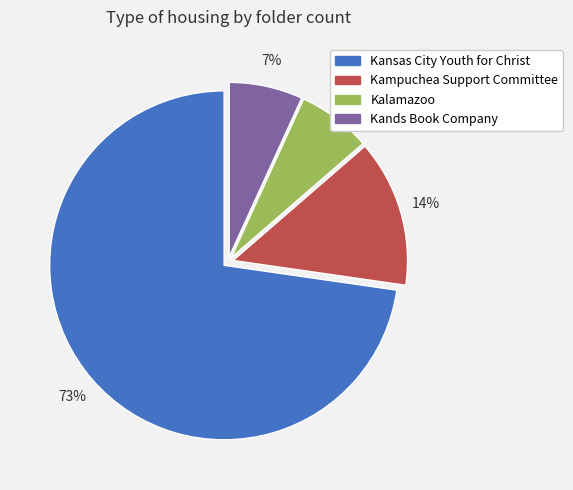

Combined, do Kands Book Company and Kansas City Youth for Christ account for over 50%?

Yes